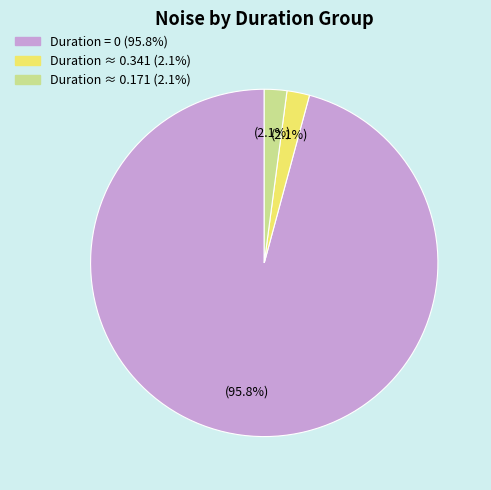

Is there any slice that represents more than half of the pie?

Yes